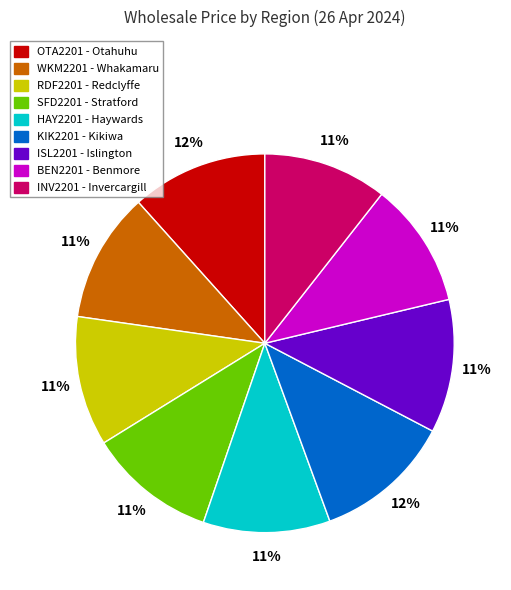

Is it true that OTA2201 - Otahuhu is 12% of the pie?

True